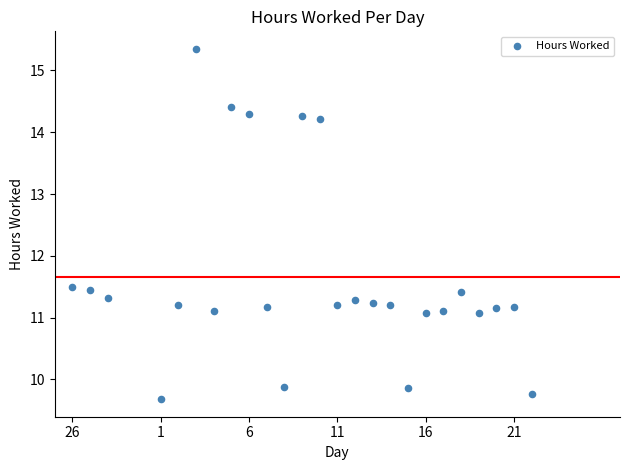

What is the range of X values (max minus min)?

26.0